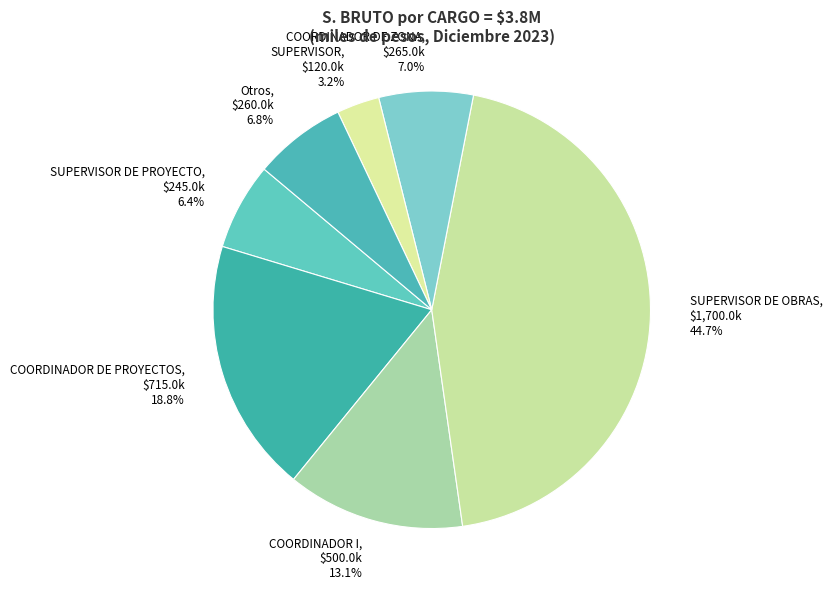

To the nearest percent, what portion does COORDINADOR DE ZONA represent?

7%